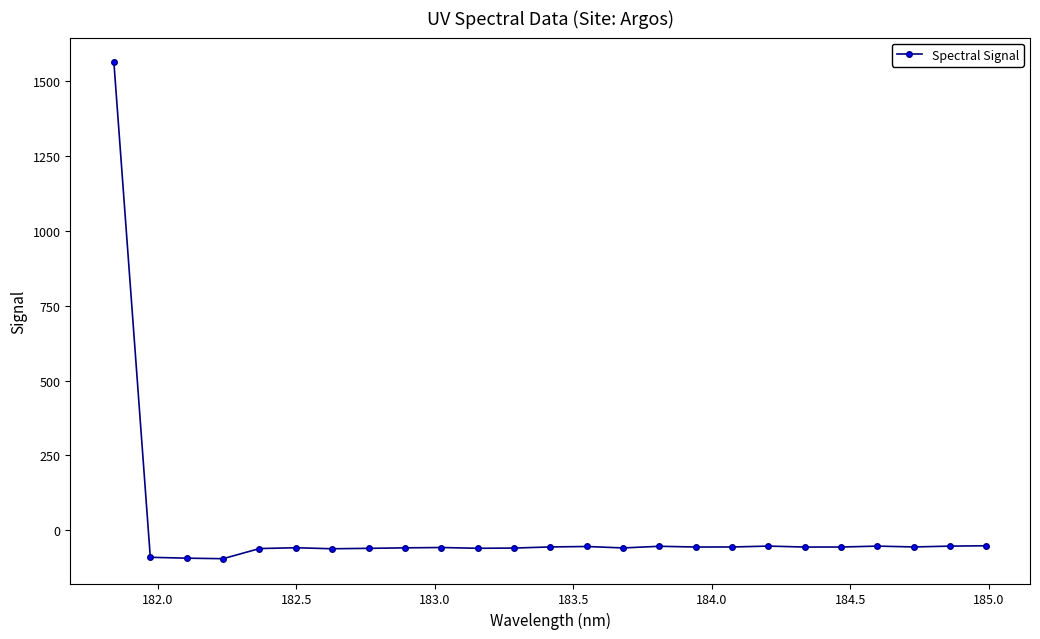

True or false: the data has more than 1 interior local peaks.

True